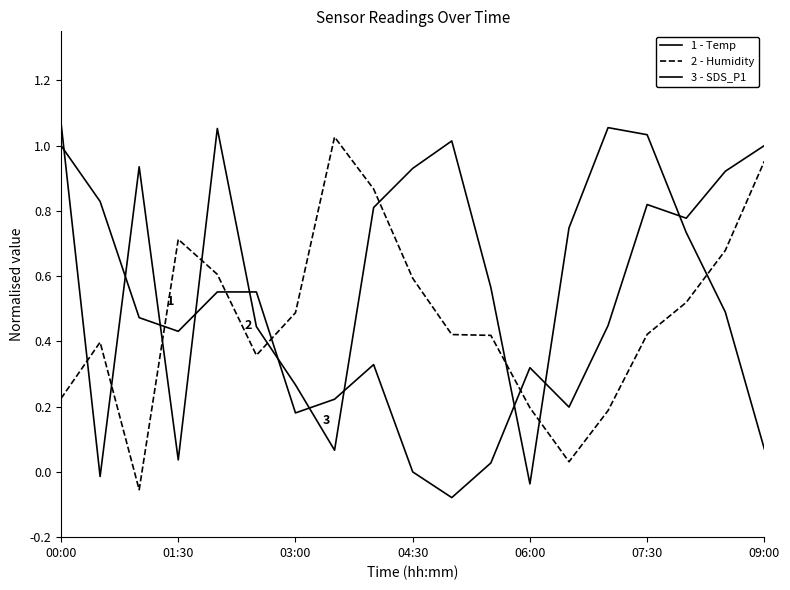

Which category has the highest value in the 2 - Humidity series?

7